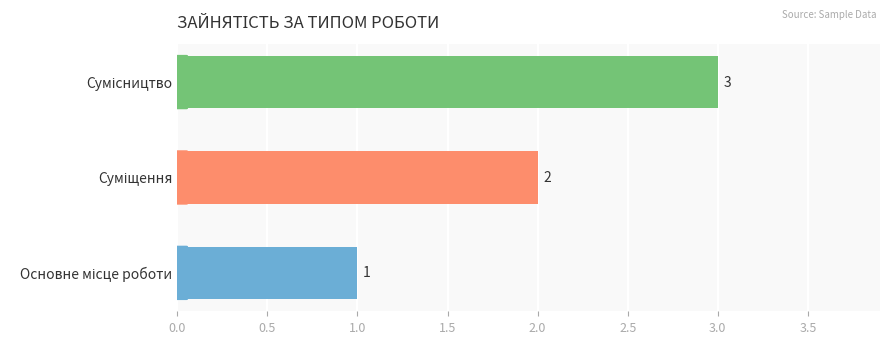

What is the greatest value displayed?

3